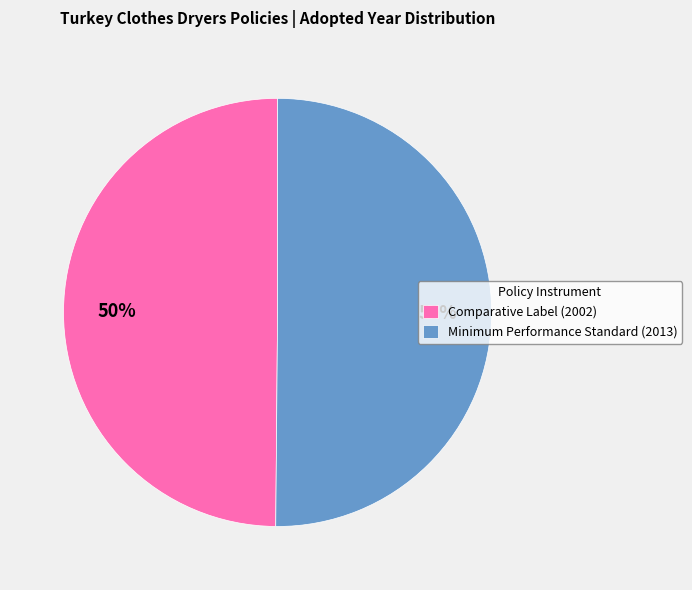

How many segments does this pie chart have?

2